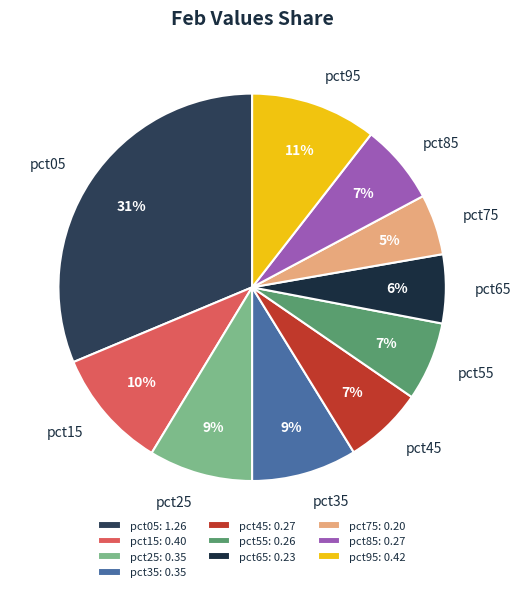

The pct05 slice represents 39% of the pie. True or false?

False